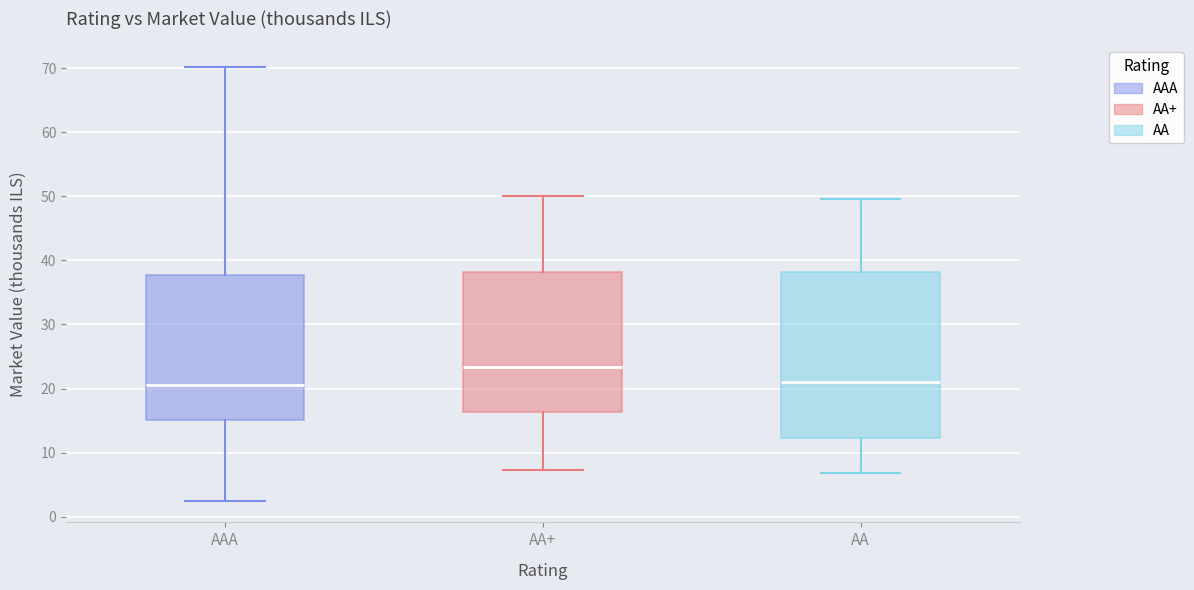

Where is the upper edge of the box for AAA on the y-axis? The values are not printed on the chart, so give them approximately, as read against the axis.

38